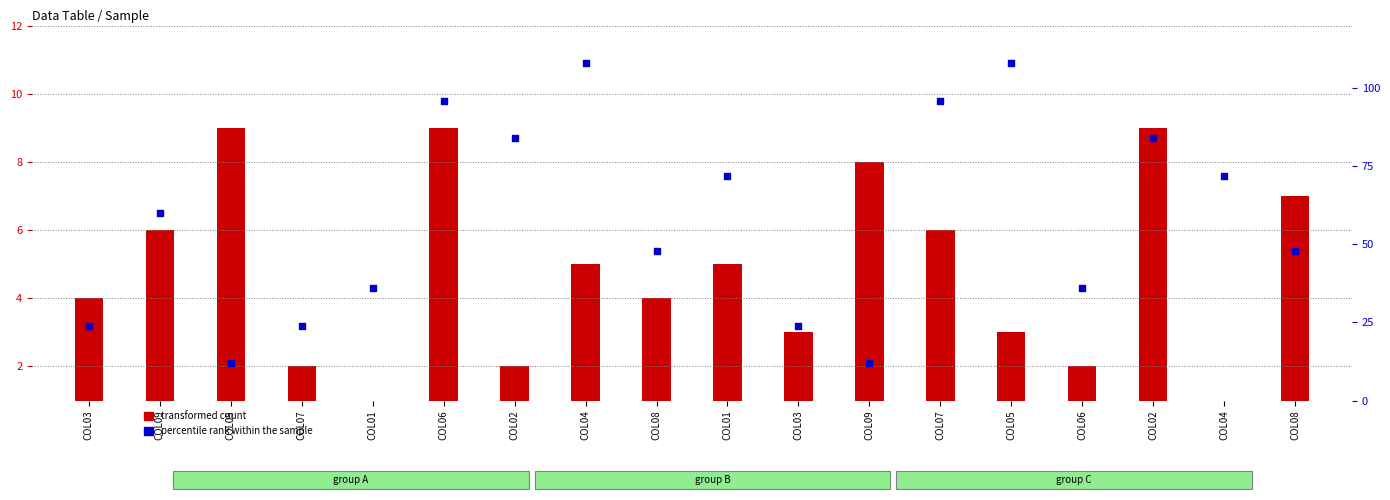

Which series has the largest Y range (max minus min)?

percentile rank within the sample